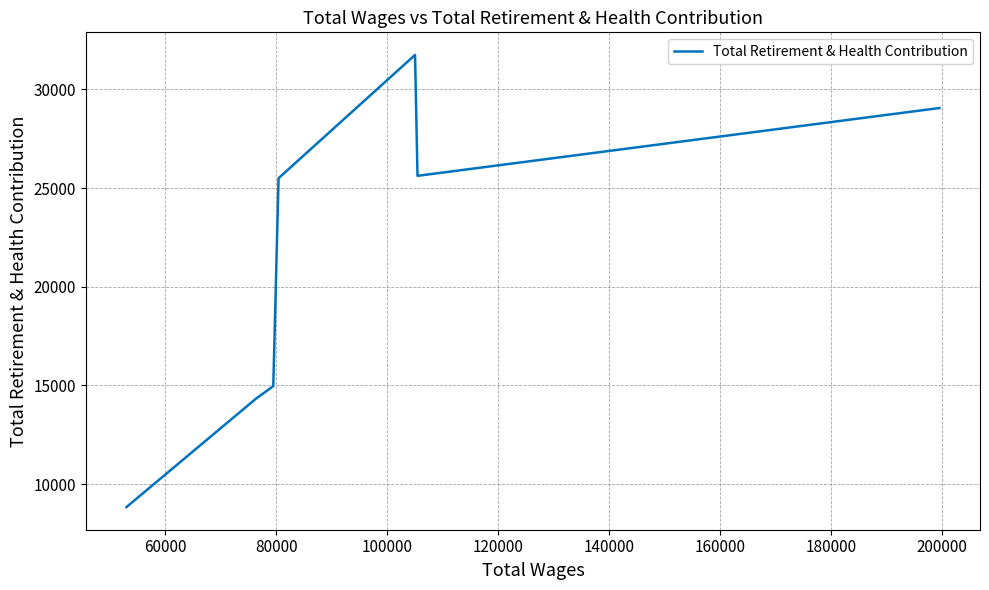

What is the difference between the maximum and minimum values?

22911